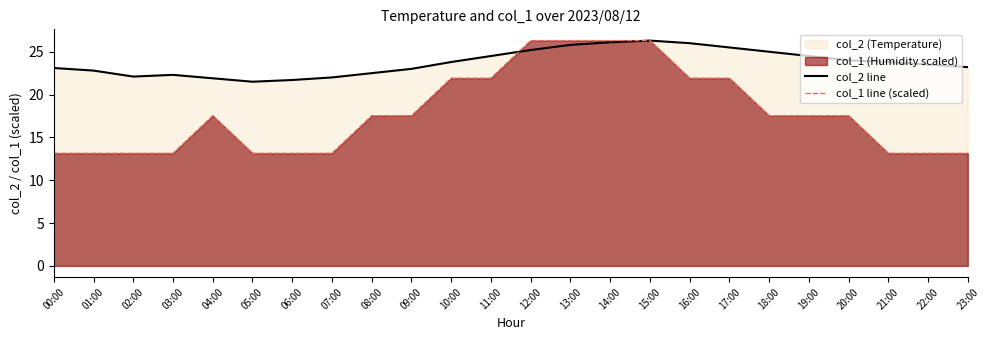

What is the smallest value displayed?

13.2